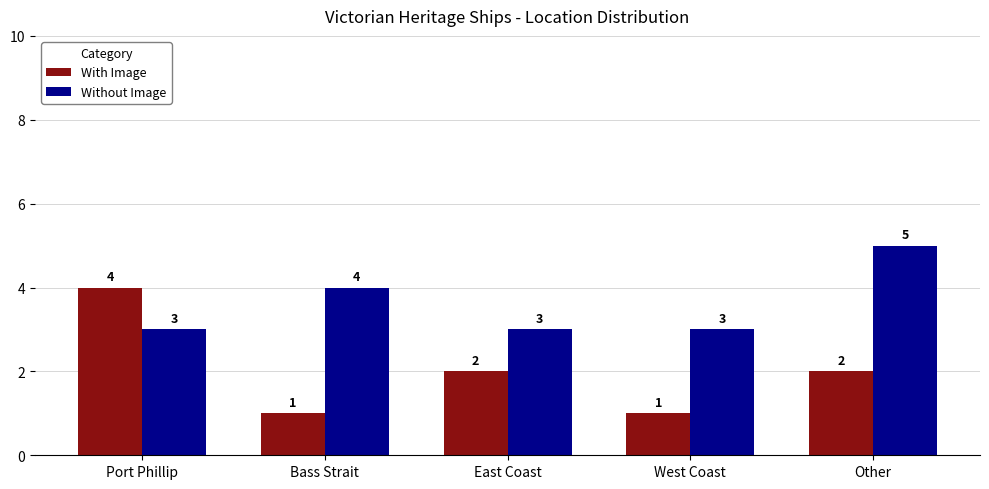

Which category has the highest value in the Without Image series?

Other